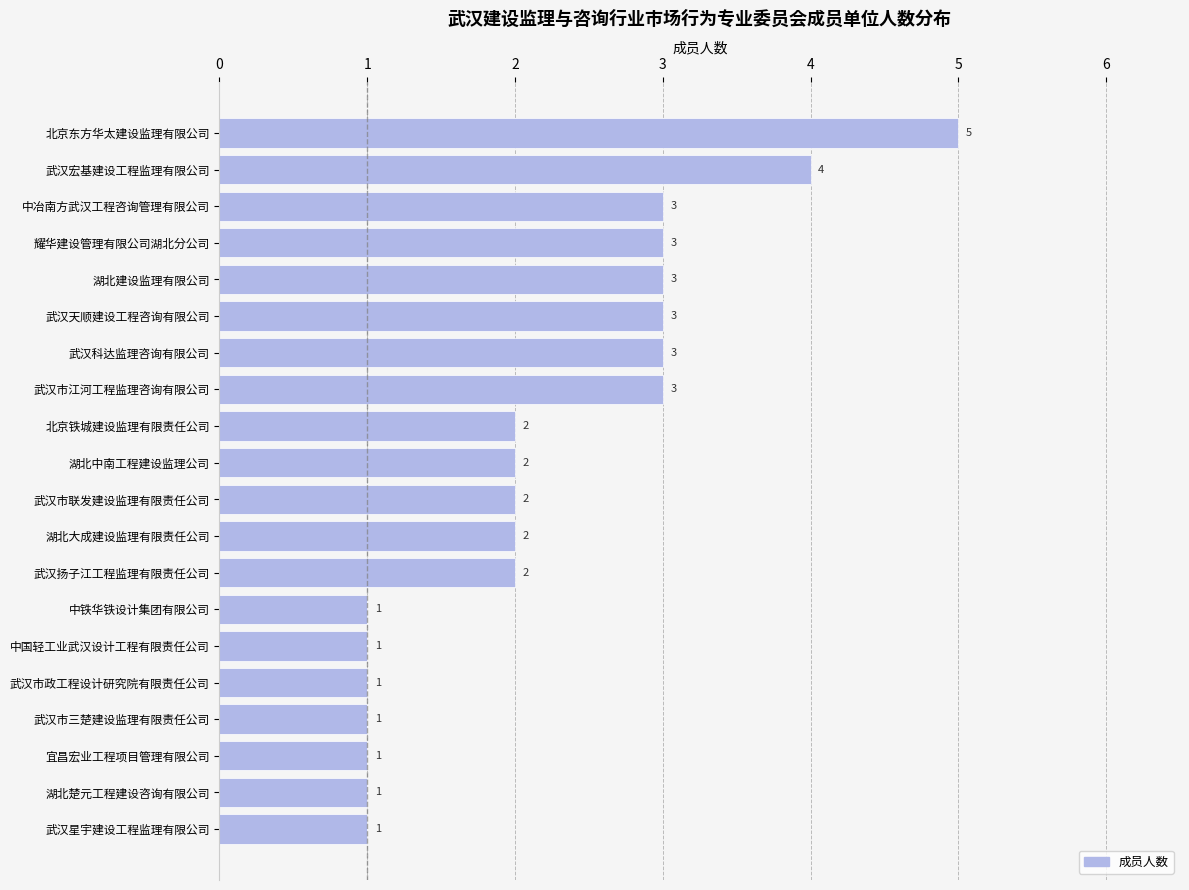

What is the maximum value shown in the chart?

5